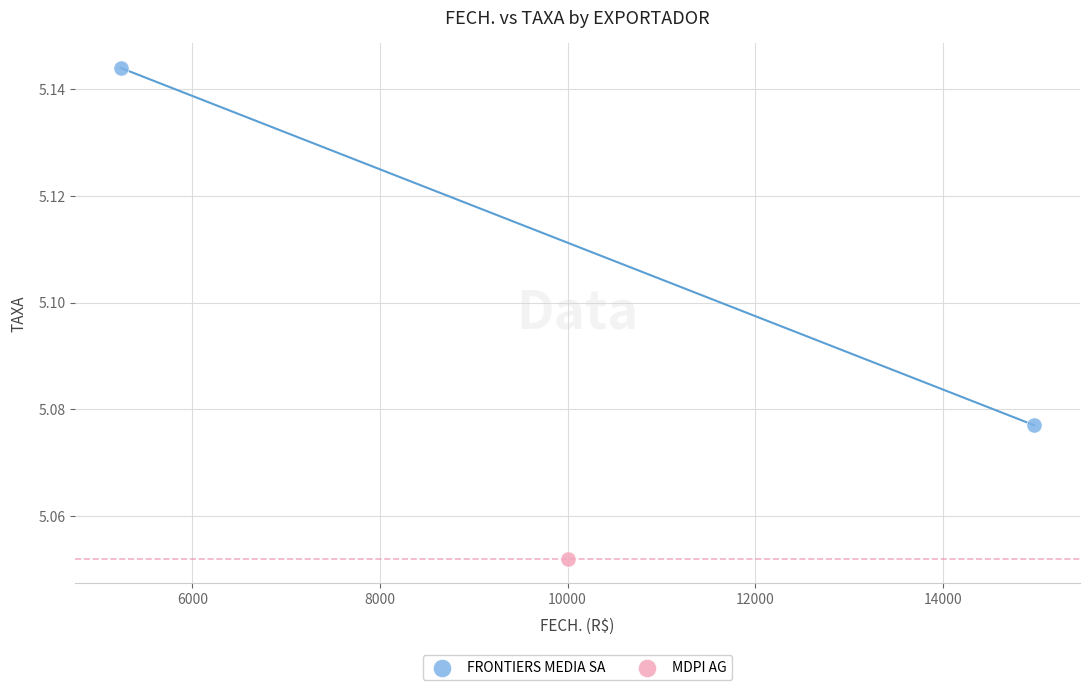

What are all the series names shown in the legend?

FRONTIERS MEDIA SA, MDPI AG